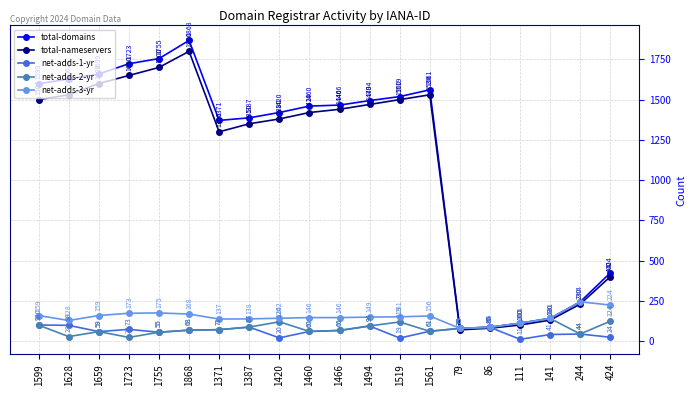

The value of total-nameservers at 1868 is 3006. True or false?

False